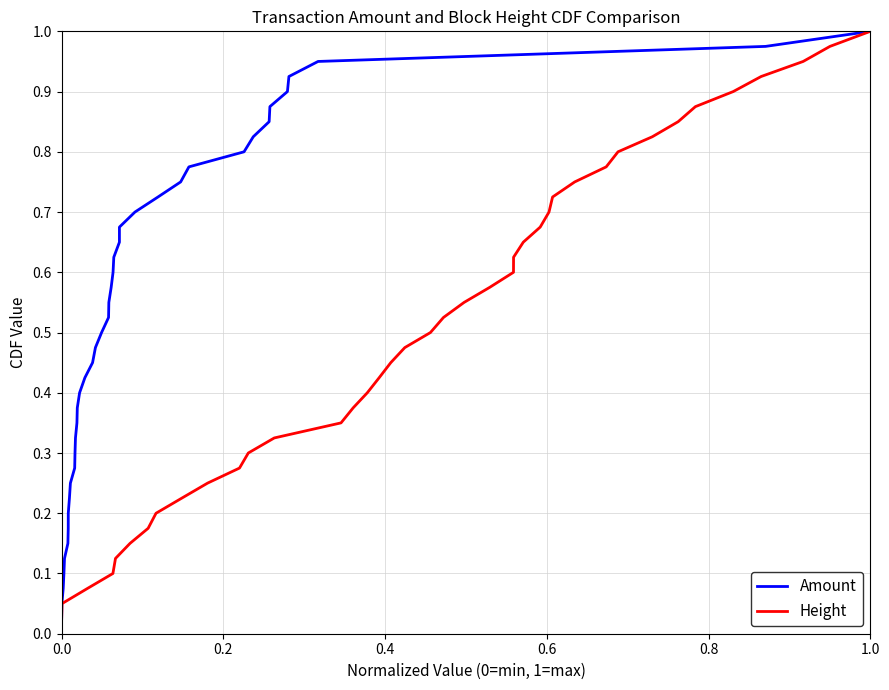

Does the chart display data point markers on the line(s)?

No